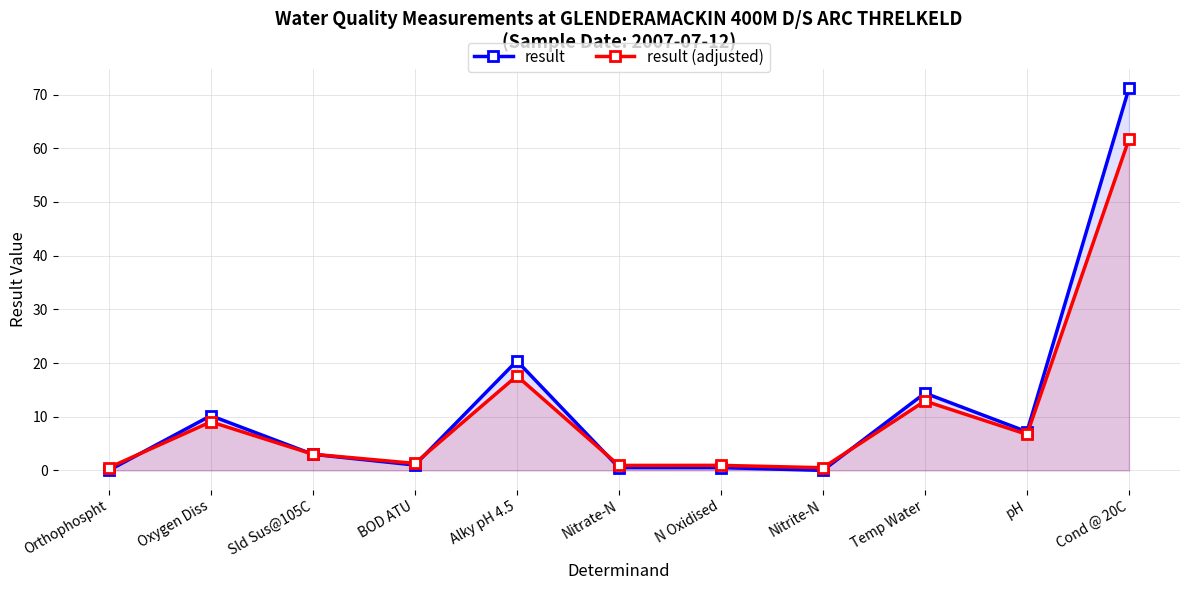

Does the chart have visible grid lines?

Yes